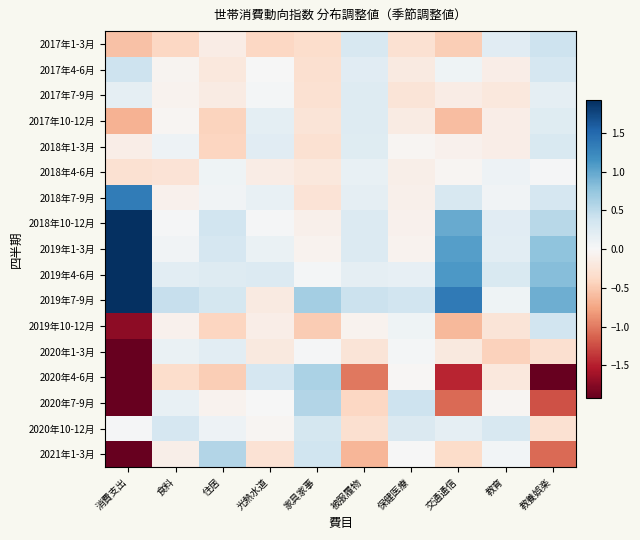

Reading left to right, extract all data points from this chart.

2017年1-3月: 消費支出=-0.6	食料=-0.4	住居=-0.1	光熱水道=-0.4	家具家事=-0.3	被服履物=0.3	保健医療=-0.3	交通通信=-0.5	教育=0.2	教養娯楽=0.4
2017年4-6月: 消費支出=0.4	食料=-0.0	住居=-0.2	光熱水道=0.0	家具家事=-0.3	被服履物=0.2	保健医療=-0.2	交通通信=0.1	教育=-0.1	教養娯楽=0.3
2017年7-9月: 消費支出=0.2	食料=-0.1	住居=-0.2	光熱水道=0.0	家具家事=-0.3	被服履物=0.2	保健医療=-0.2	交通通信=-0.1	教育=-0.2	教養娯楽=0.2
2017年10-12月: 消費支出=-0.7	食料=-0.0	住居=-0.4	光熱水道=0.2	家具家事=-0.2	被服履物=0.2	保健医療=-0.2	交通通信=-0.6	教育=-0.1	教養娯楽=0.2
2018年1-3月: 消費支出=-0.1	食料=0.1	住居=-0.4	光熱水道=0.2	家具家事=-0.3	被服履物=0.2	保健医療=-0.0	交通通信=-0.1	教育=-0.1	教養娯楽=0.3
2018年4-6月: 消費支出=-0.3	食料=-0.3	住居=0.1	光熱水道=-0.1	家具家事=-0.2	被服履物=0.1	保健医療=-0.1	交通通信=-0.0	教育=0.1	教養娯楽=0.0
2018年7-9月: 消費支出=1.3	食料=-0.1	住居=0.1	光熱水道=0.1	家具家事=-0.3	被服履物=0.2	保健医療=-0.1	交通通信=0.3	教育=0.1	教養娯楽=0.3
2018年10-12月: 消費支出=2.8	食料=0.0	住居=0.4	光熱水道=0.0	家具家事=-0.1	被服履物=0.3	保健医療=-0.1	交通通信=1.0	教育=0.2	教養娯楽=0.5
2019年1-3月: 消費支出=3.0	食料=0.1	住居=0.3	光熱水道=0.1	家具家事=-0.1	被服履物=0.3	保健医療=-0.1	交通通信=1.1	教育=0.2	教養娯楽=0.8
2019年4-6月: 消費支出=3.9	食料=0.2	住居=0.2	光熱水道=0.3	家具家事=0.0	被服履物=0.2	保健医療=0.2	交通通信=1.1	教育=0.3	教養娯楽=0.8
2019年7-9月: 消費支出=5.9	食料=0.4	住居=0.3	光熱水道=-0.2	家具家事=0.7	被服履物=0.4	保健医療=0.4	交通通信=1.4	教育=0.1	教養娯楽=0.9
2019年10-12月: 消費支出=-1.7	食料=-0.1	住居=-0.4	光熱水道=-0.1	家具家事=-0.5	被服履物=-0.1	保健医療=0.1	交通通信=-0.6	教育=-0.2	教養娯楽=0.4
2020年1-3月: 消費支出=-2.1	食料=0.1	住居=0.2	光熱水道=-0.2	家具家事=0.0	被服履物=-0.3	保健医療=0.0	交通通信=-0.2	教育=-0.4	教養娯楽=-0.3
2020年4-6月: 消費支出=-6.5	食料=-0.3	住居=-0.5	光熱水道=0.3	家具家事=0.6	被服履物=-1.0	保健医療=-0.0	交通通信=-1.5	教育=-0.2	教養娯楽=-2.3
2020年7-9月: 消費支出=-2.2	食料=0.1	住居=-0.1	光熱水道=0.0	家具家事=0.6	被服履物=-0.4	保健医療=0.4	交通通信=-1.1	教育=-0.0	教養娯楽=-1.2
2020年10-12月: 消費支出=0.0	食料=0.3	住居=0.1	光熱水道=-0.0	家具家事=0.3	被服履物=-0.3	保健医療=0.3	交通通信=0.2	教育=0.3	教養娯楽=-0.3
2021年1-3月: 消費支出=-3.3	食料=-0.1	住居=0.6	光熱水道=-0.3	家具家事=0.4	被服履物=-0.6	保健医療=0.0	交通通信=-0.4	教育=0.0	教養娯楽=-1.1